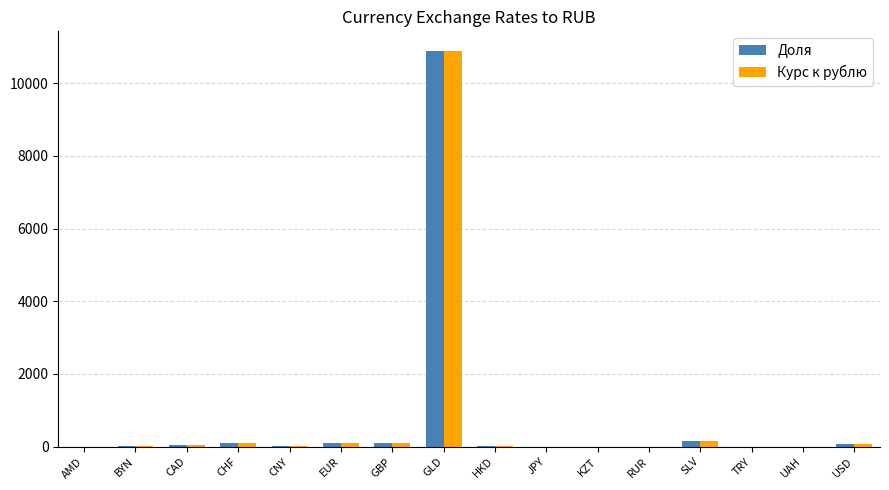

The value of Доля at GLD is 6544.9. True or false?

False